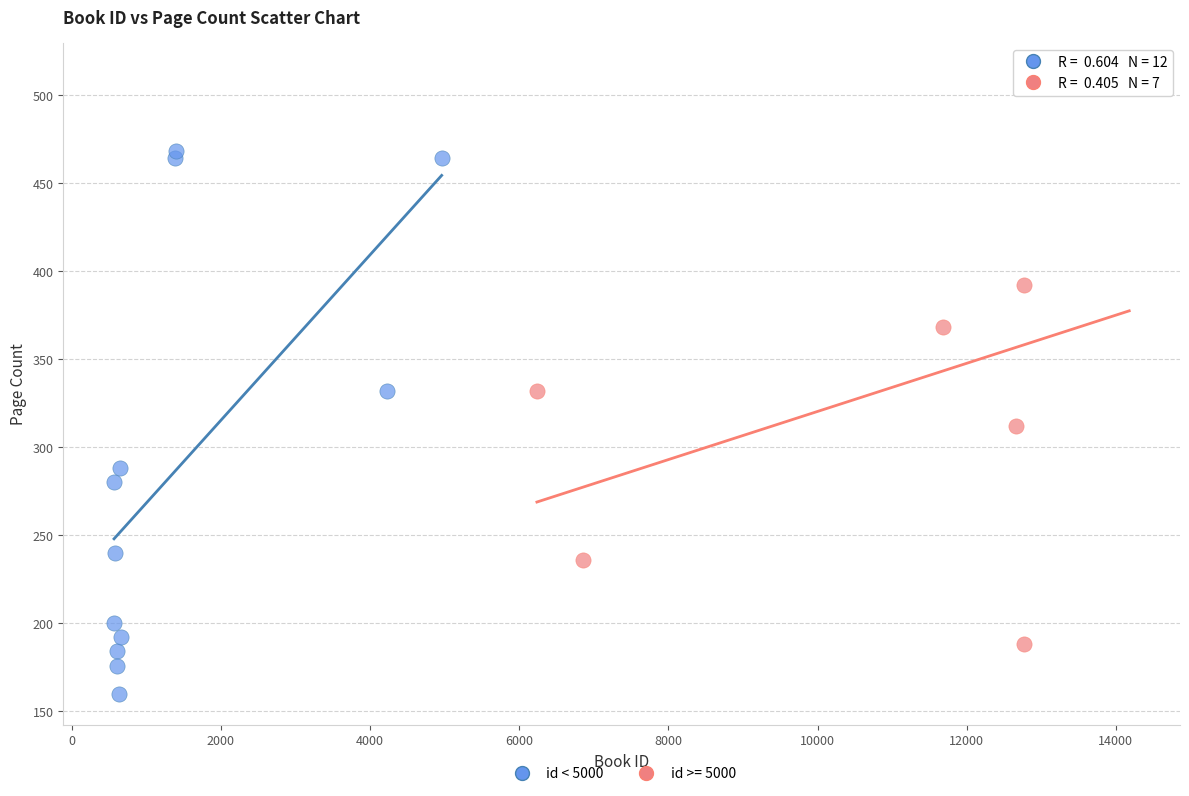

Which series contains the highest Y value?

id >= 5000